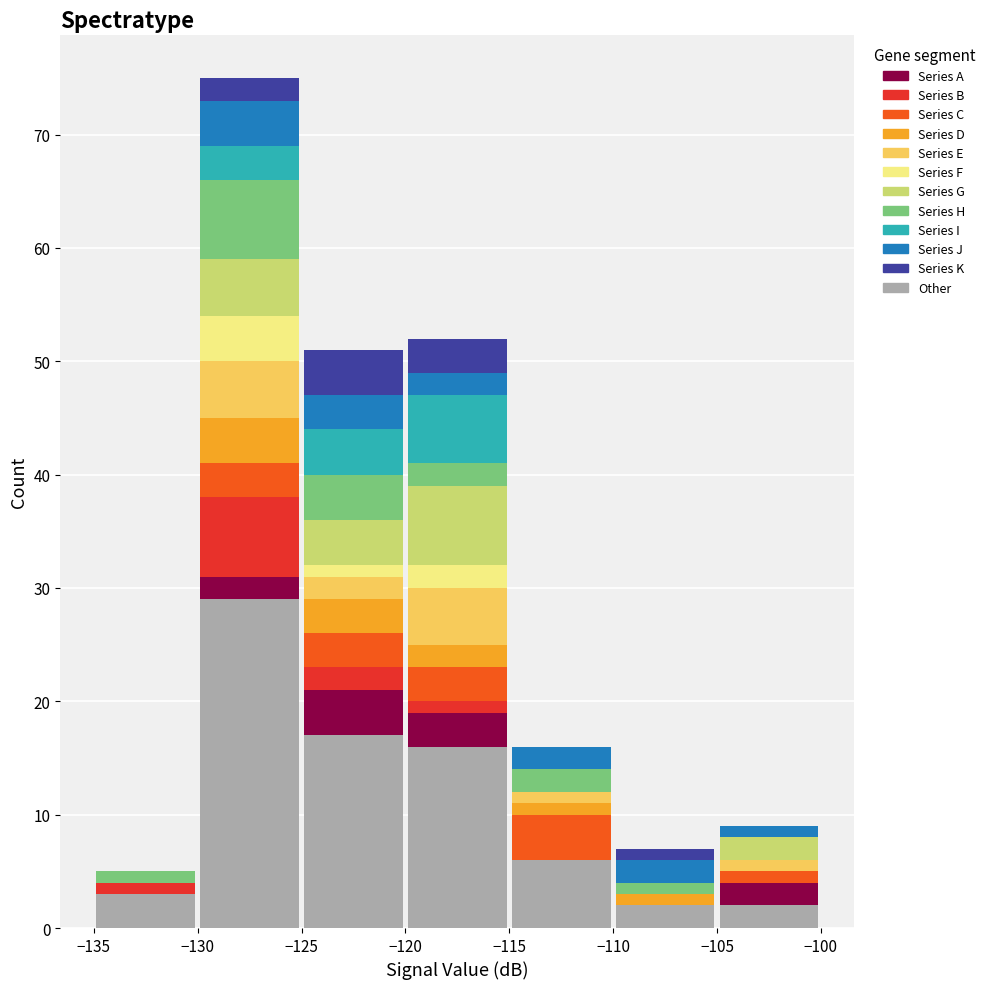

Reading left to right, list every stacked bar in this chart as the range it spans on the x-axis followed by its total height. The values are not printed on the chart, so give them approximately, as read against the axis.

-135 to -130: 5
-130 to -125: 75
-125 to -120: 51
-120 to -115: 52
-115 to -110: 16
-110 to -105: 7
-105 to -100: 9